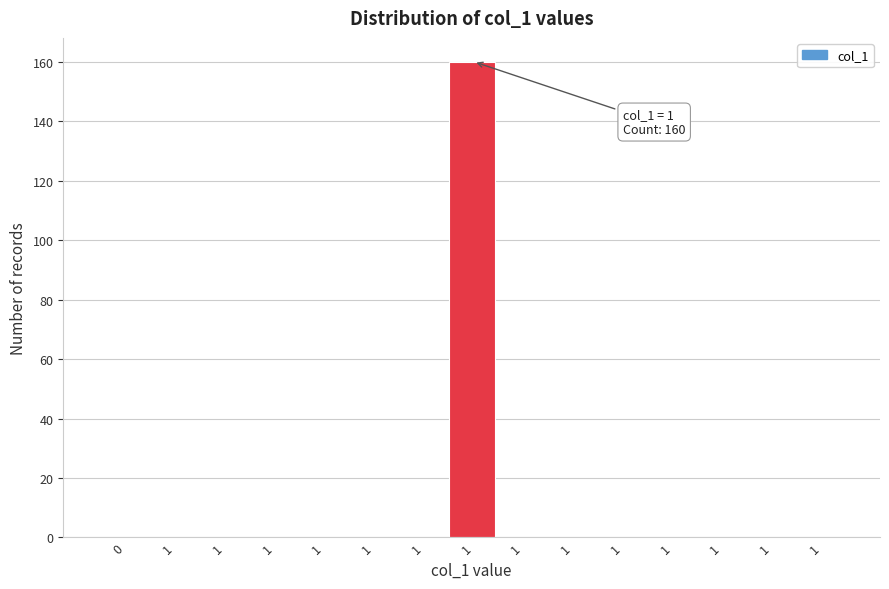

Count the number of categories in the chart.

15